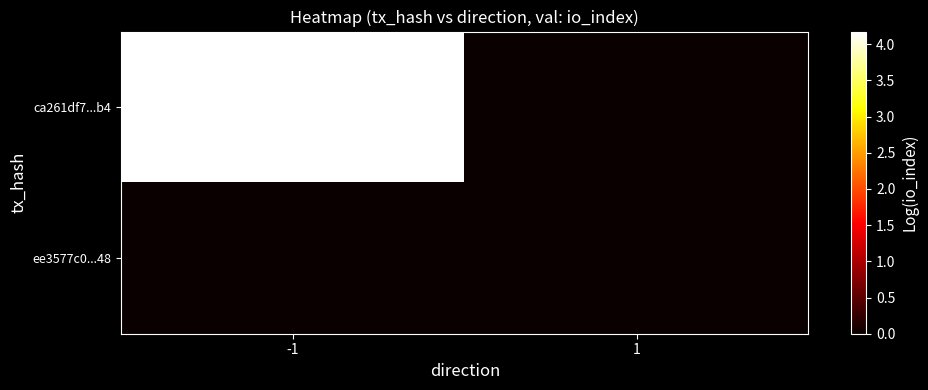

Reading right to left, extract all data points from this chart.

ca261df7...b4: 1=0.0	-1=4.2
ee3577c0...48: 1=0.0	-1=0.0